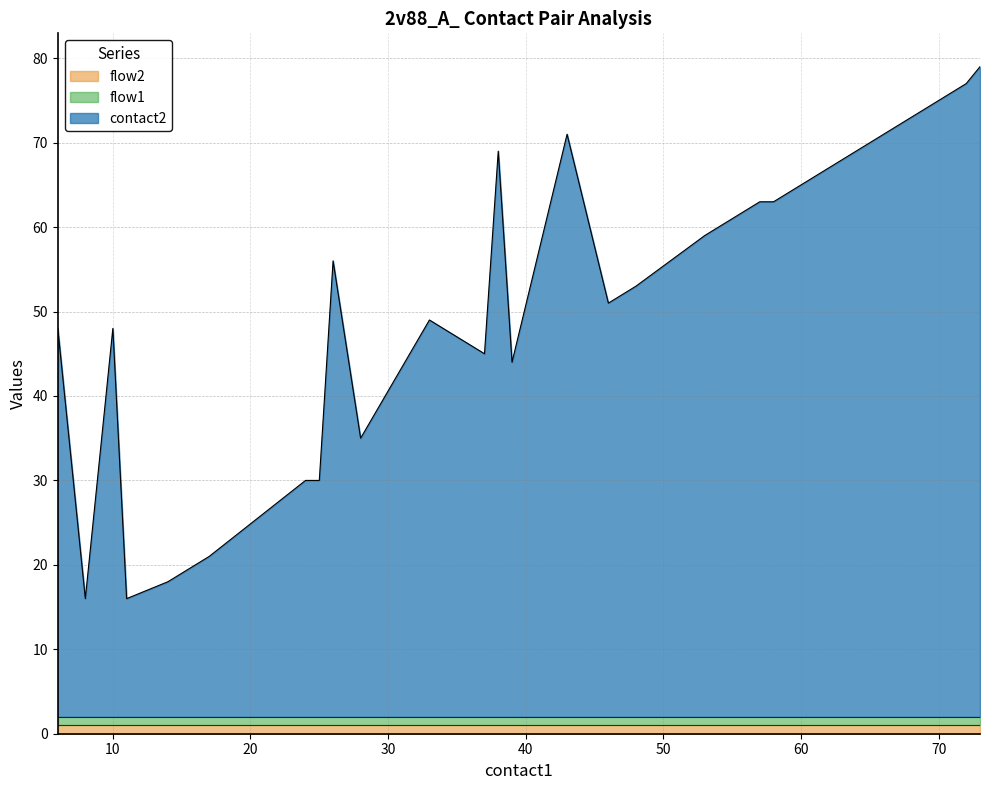

True or false: contact2 and flow1 intersect in this chart.

False